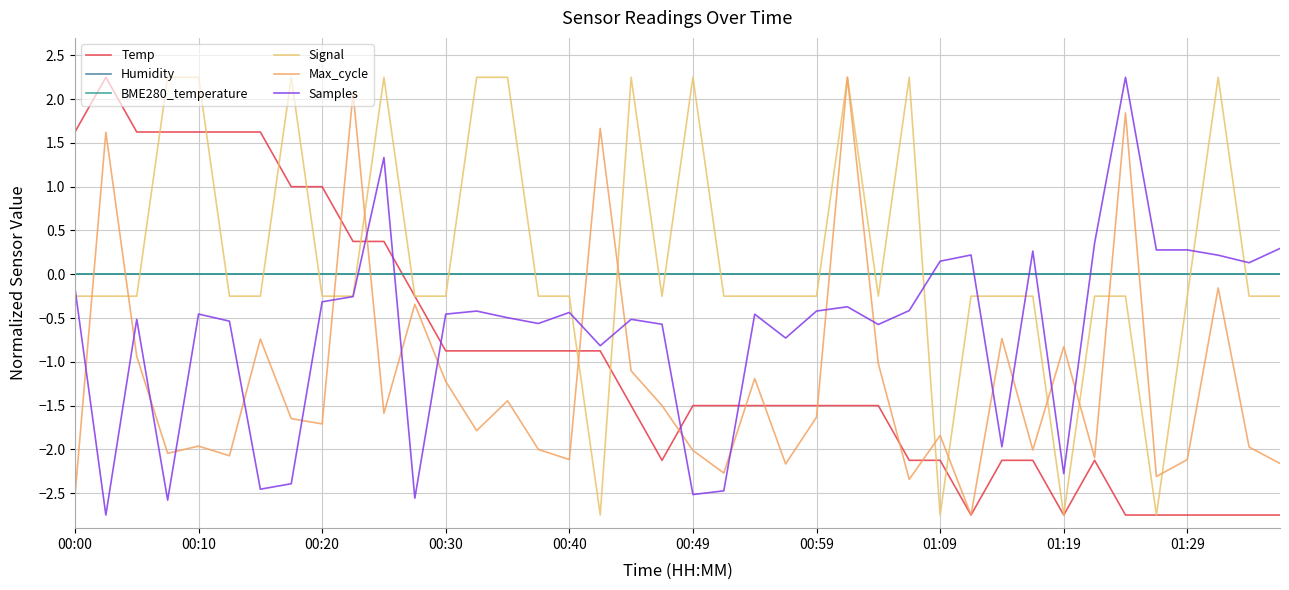

What is the difference between the second highest and minimum values in the Temp series?

4.4